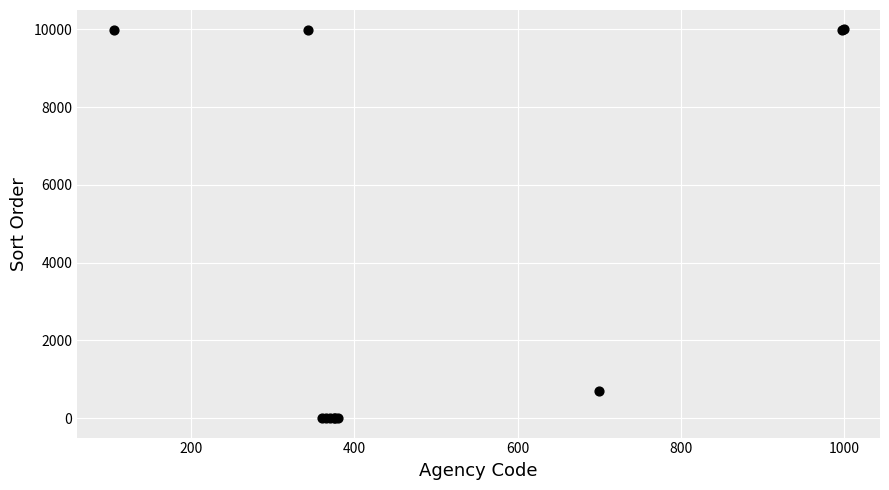

What Y value in the scatter plot is closest to 5000?

699